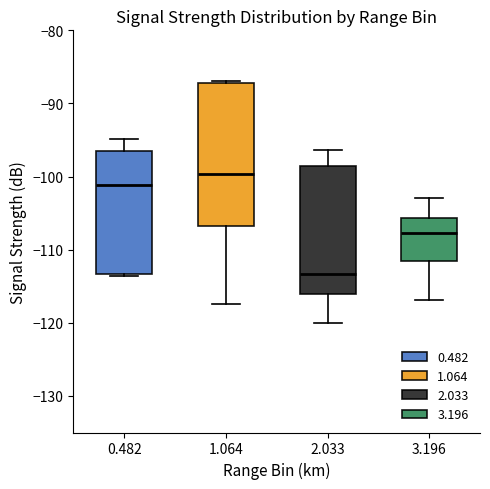

Where does the lower whisker of the box at x = 1.064 end on the y-axis? The values are not printed on the chart, so give them approximately, as read against the axis.

-117